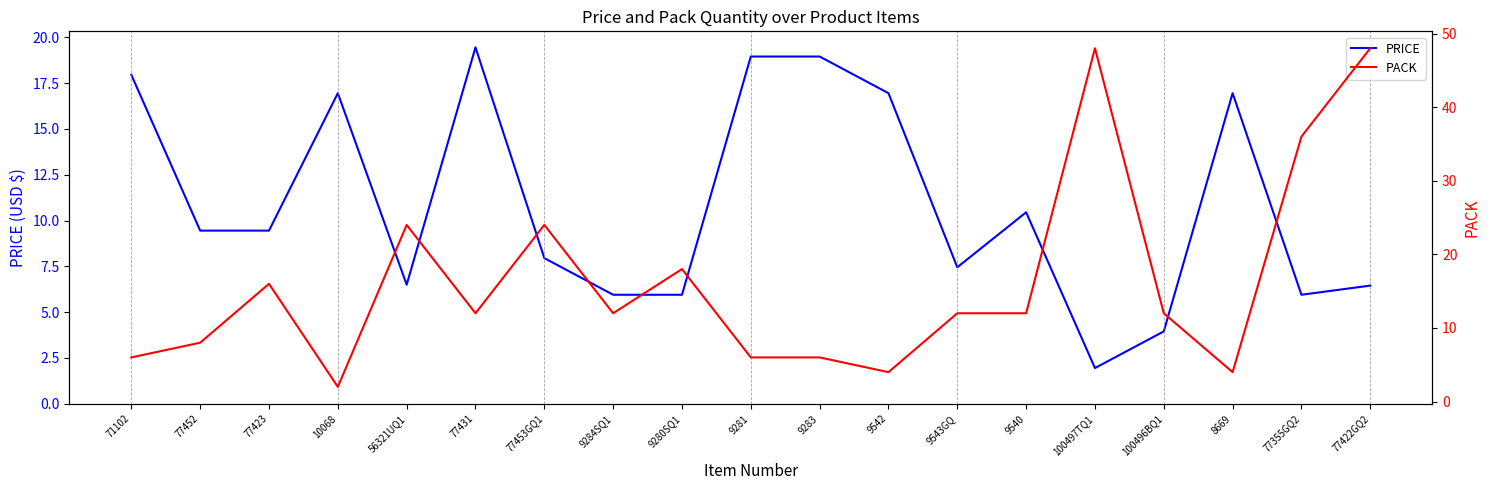

Which series has the widest spread of values?

PACK